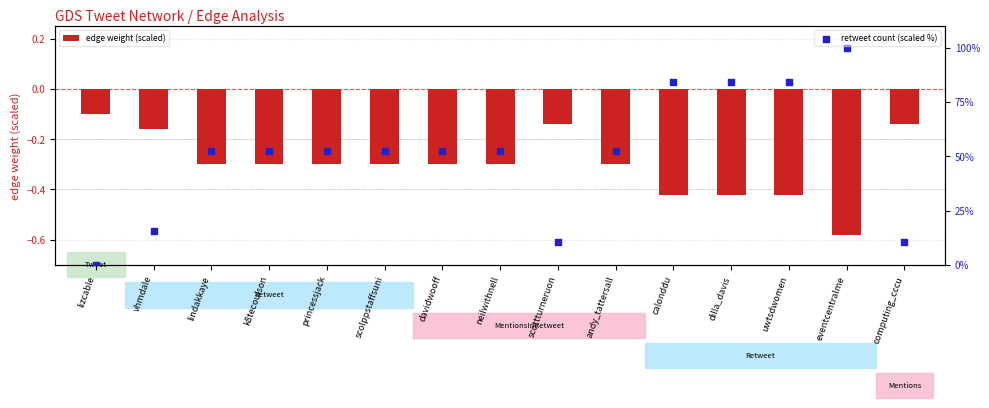

Which series reaches the minimum Y coordinate?

edge weight (scaled)